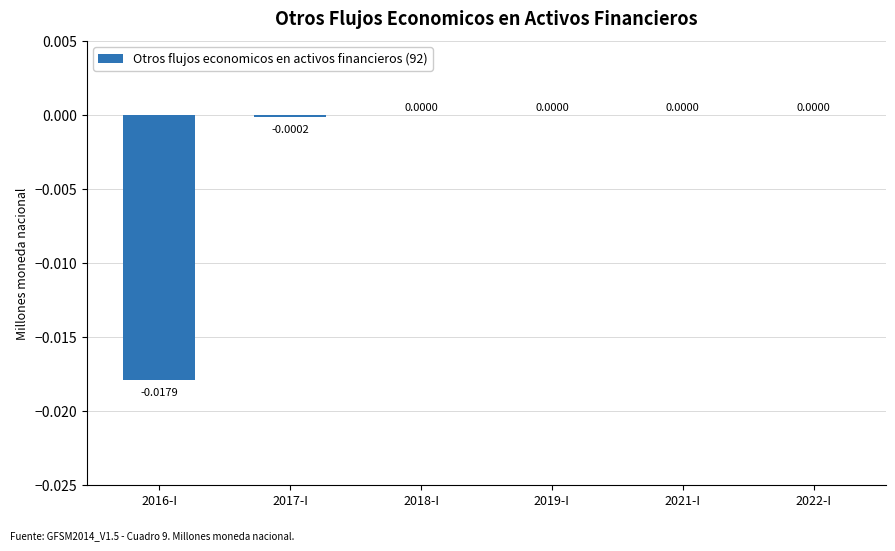

Between 2021-I and 2016-I, which is larger?

2021-I